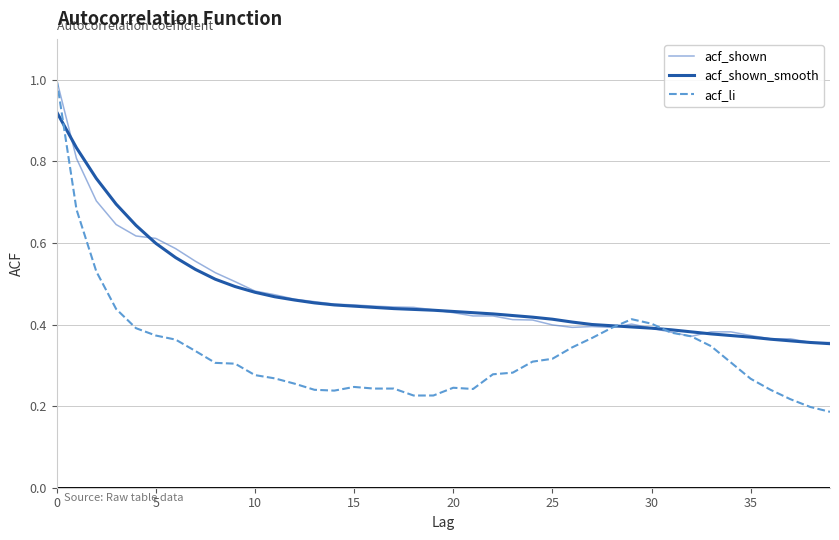

Which series has the widest spread of values?

acf_li